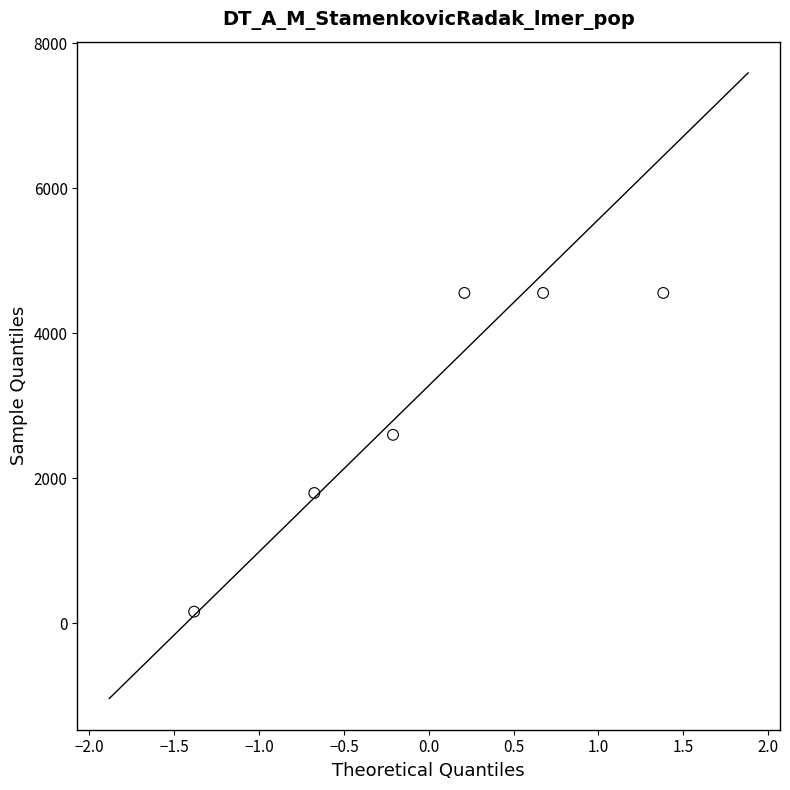

What is the average Y value?

3036.4